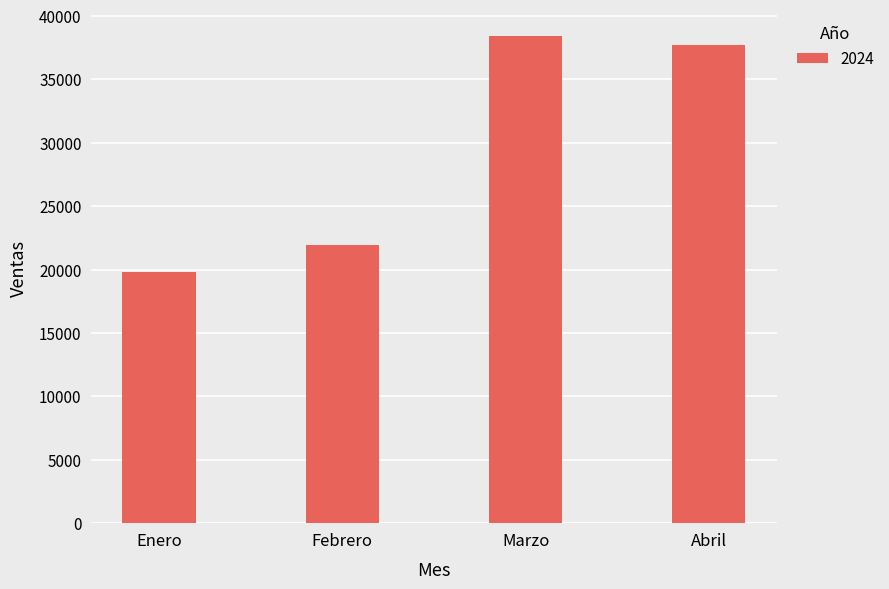

List the labels in order of value, smallest first.

Enero, Febrero, Abril, Marzo